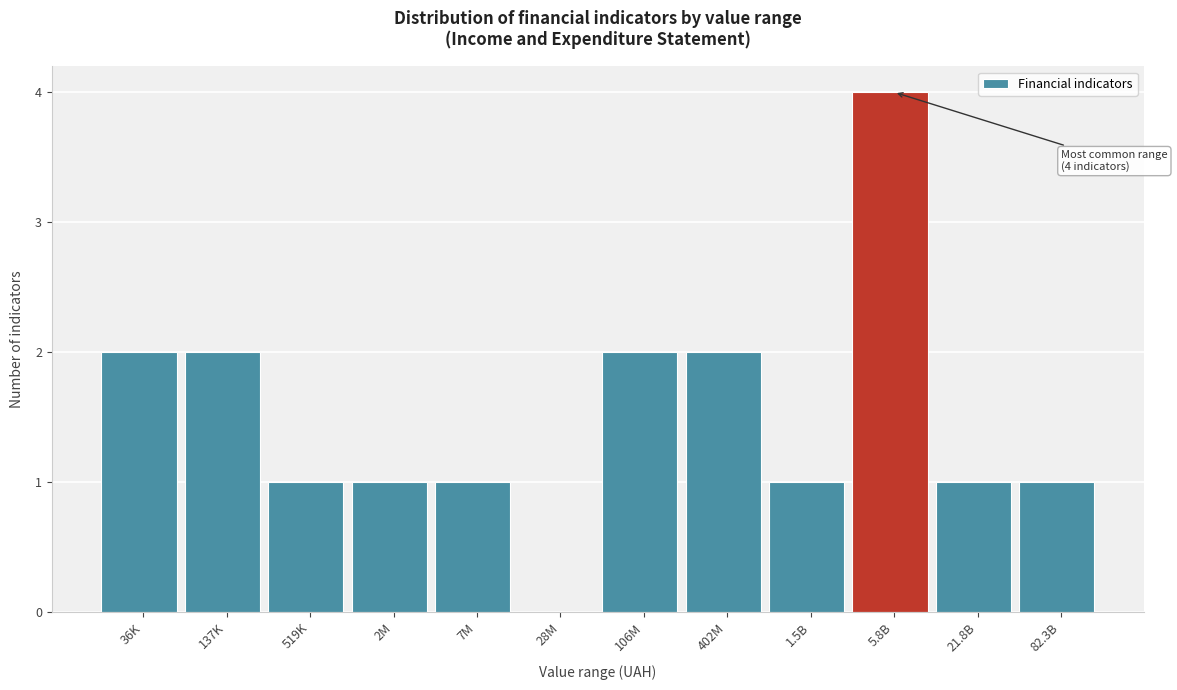

Reading left to right, what are all the values shown in this chart?

36K=2	137K=2	519K=1	2M=1	7M=1	28M=0	106M=2	402M=2	1.5B=1	5.8B=4	21.8B=1	82.3B=1